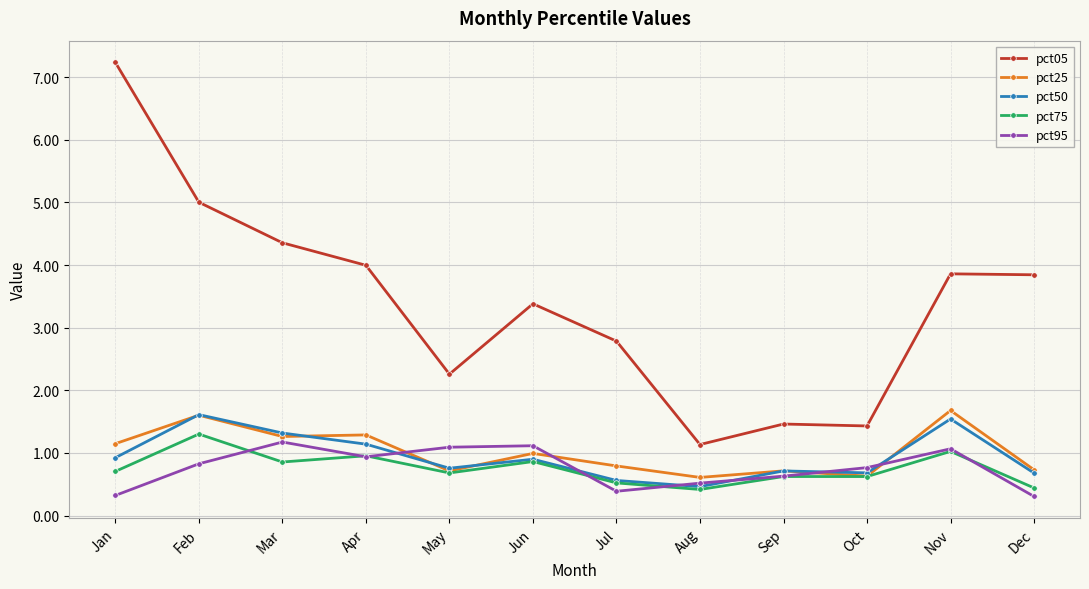

What is the value of the pct75 point at the 12th from the left?

0.4